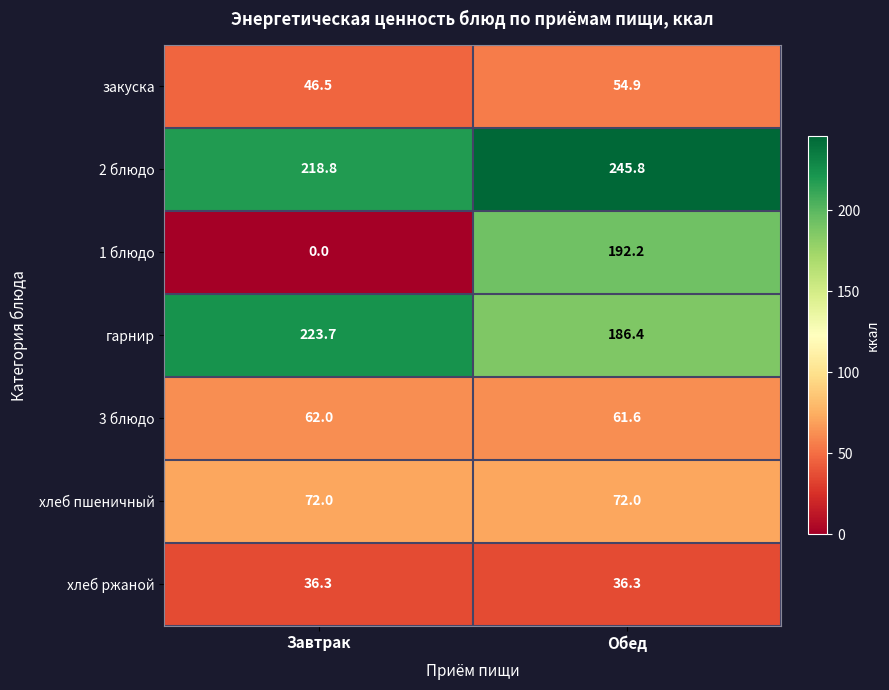

What value does the гарнир series have at Обед?

186.4